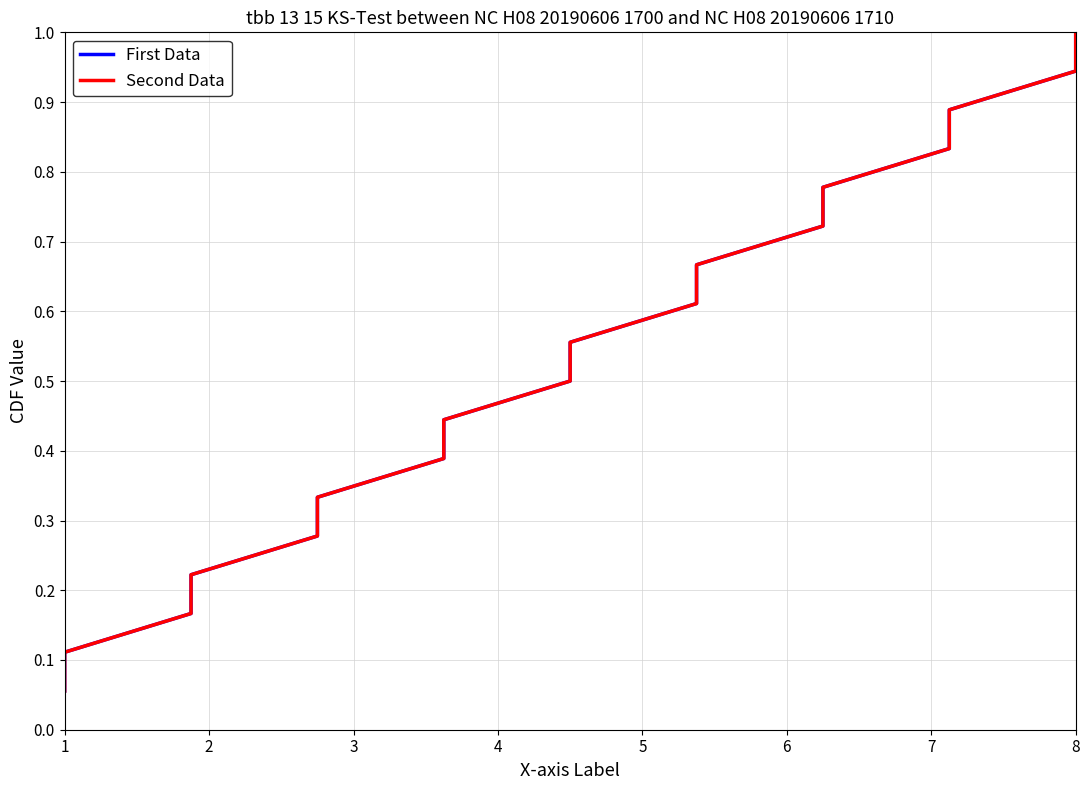

What is the difference between the maximum and minimum values in the Second Data series?

0.9